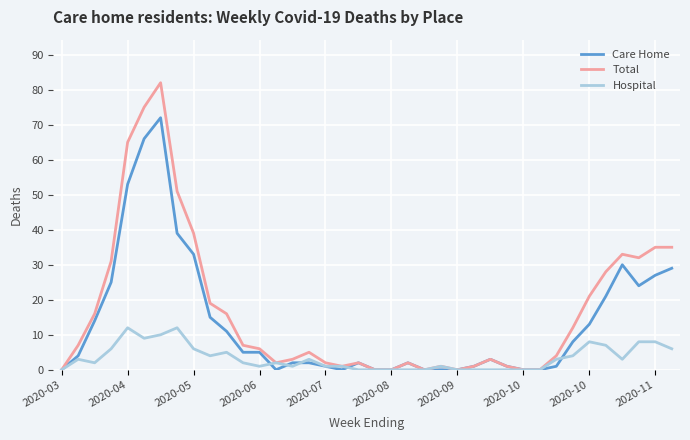

Rank the series by their average value, from lowest to highest.

Hospital, Care Home, Total